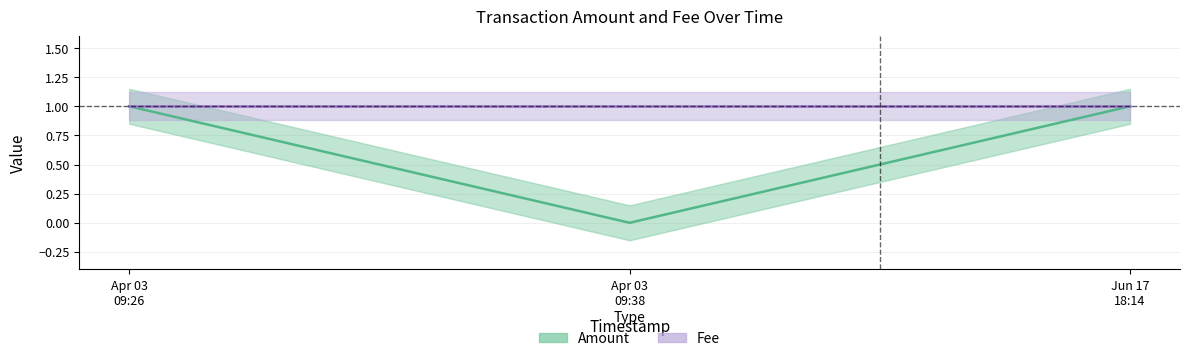

List the series in order of their peak value, highest first.

Amount center, Fee center